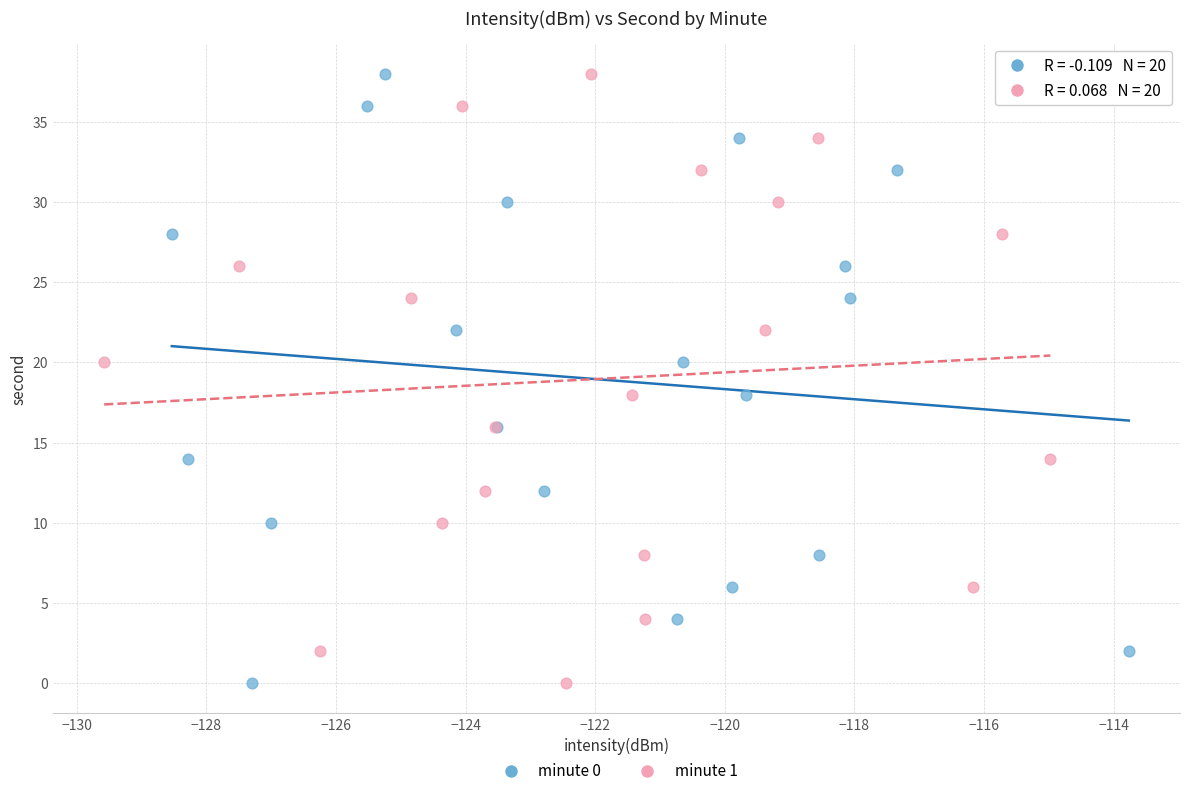

What are all the series names shown in the legend?

minute 0, minute 1